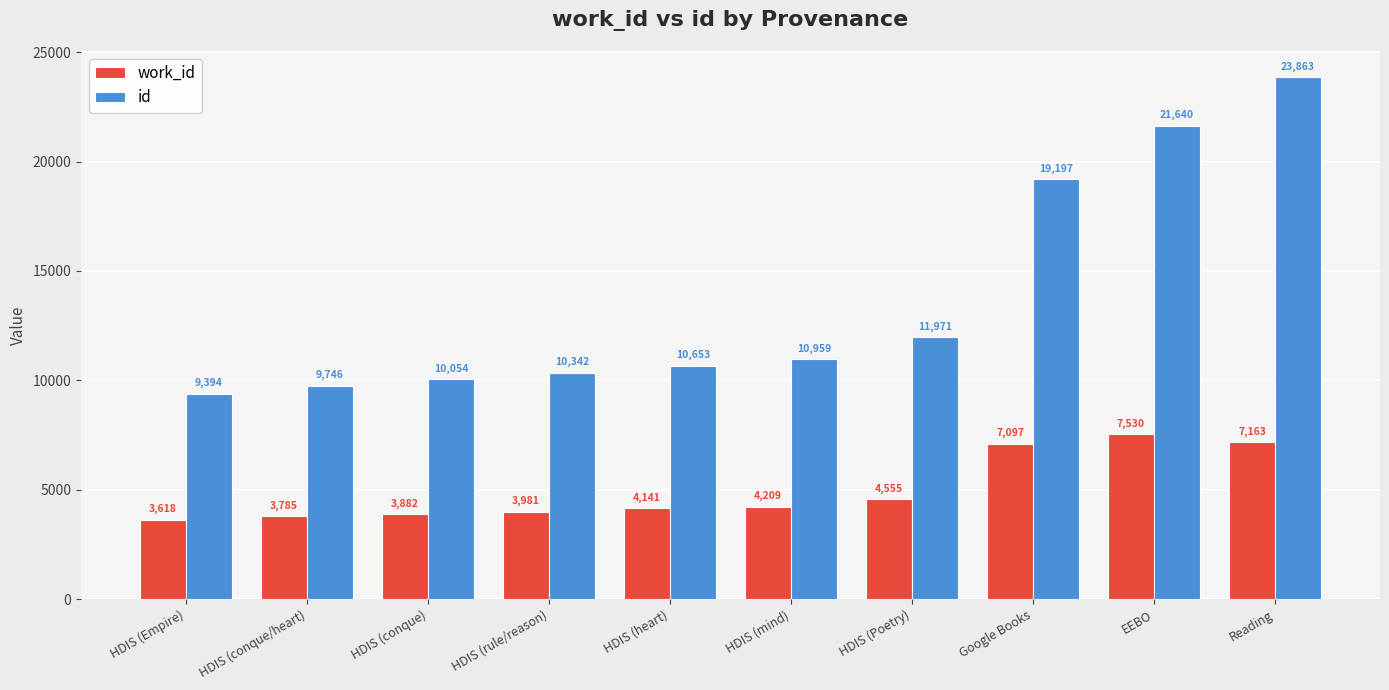

Which series has the largest total across all categories?

id